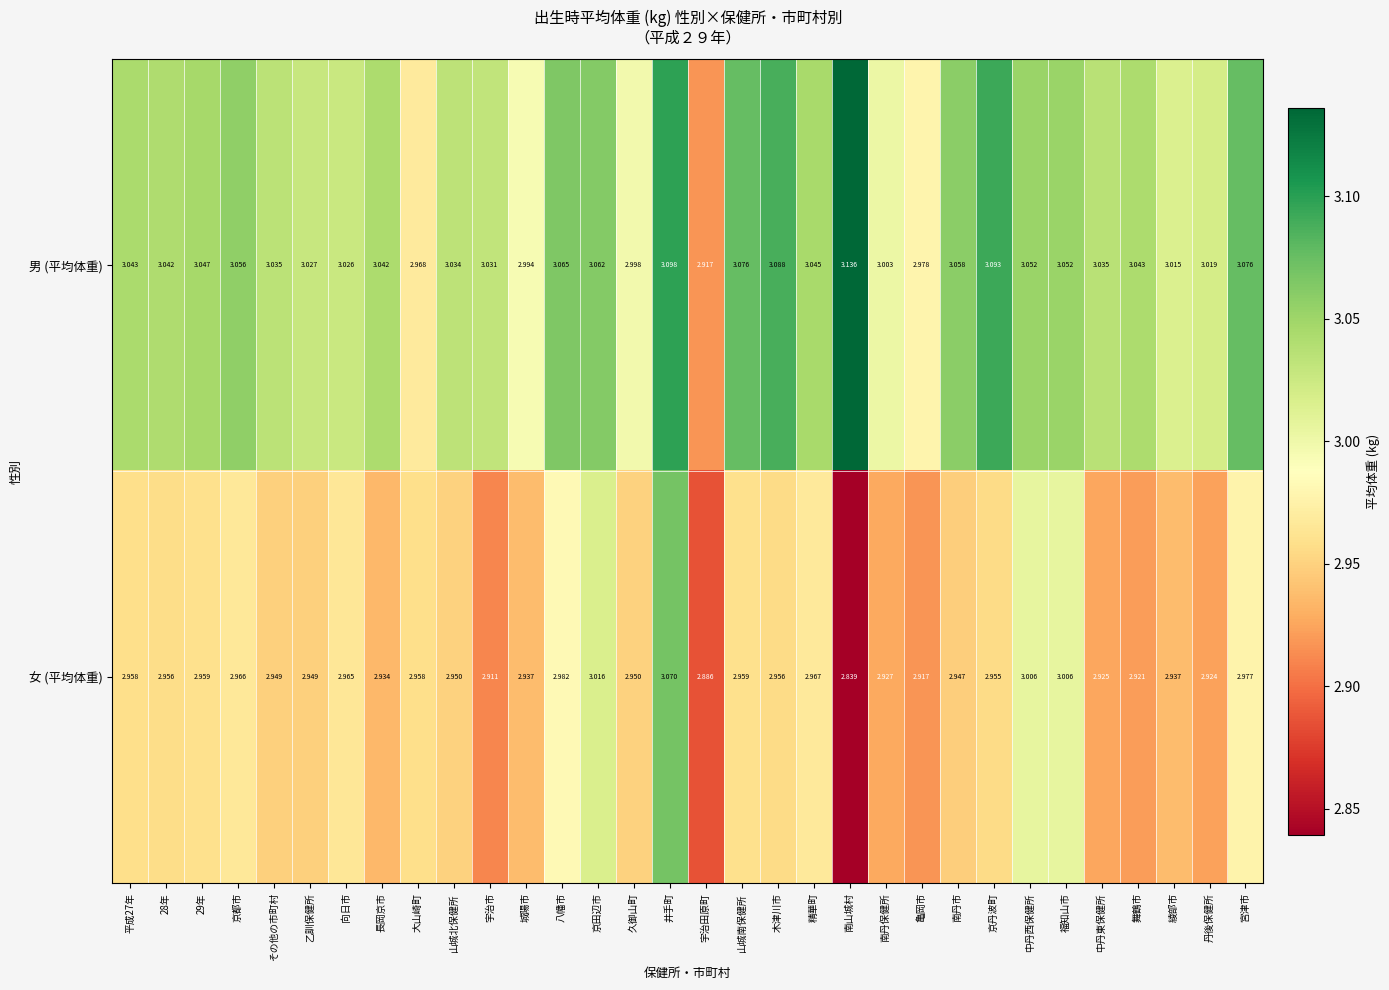

Which series changed the most between 久御山町 and 中丹西保健所?

女 (平均体重)